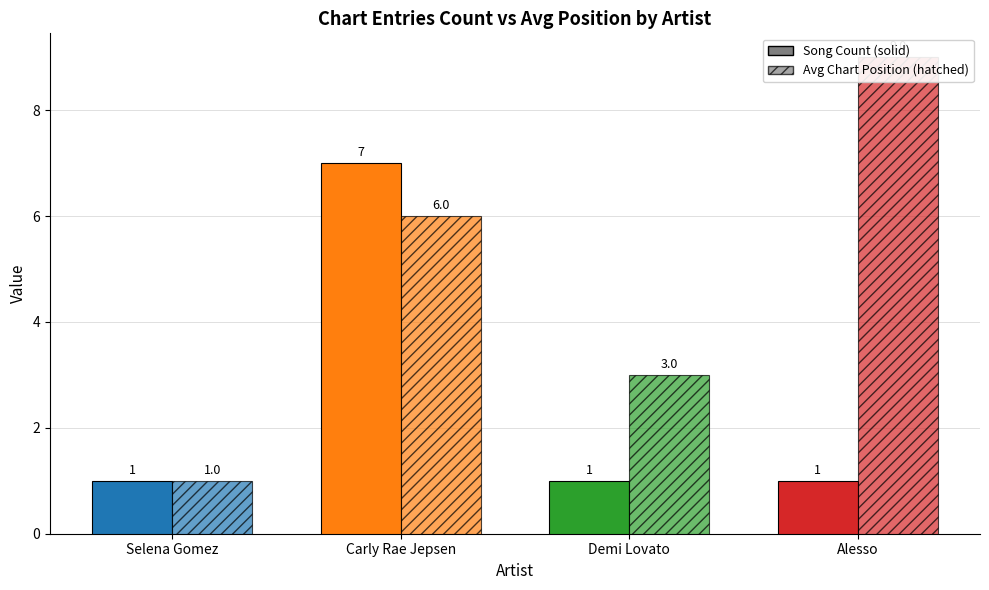

What is the greatest value displayed?

9